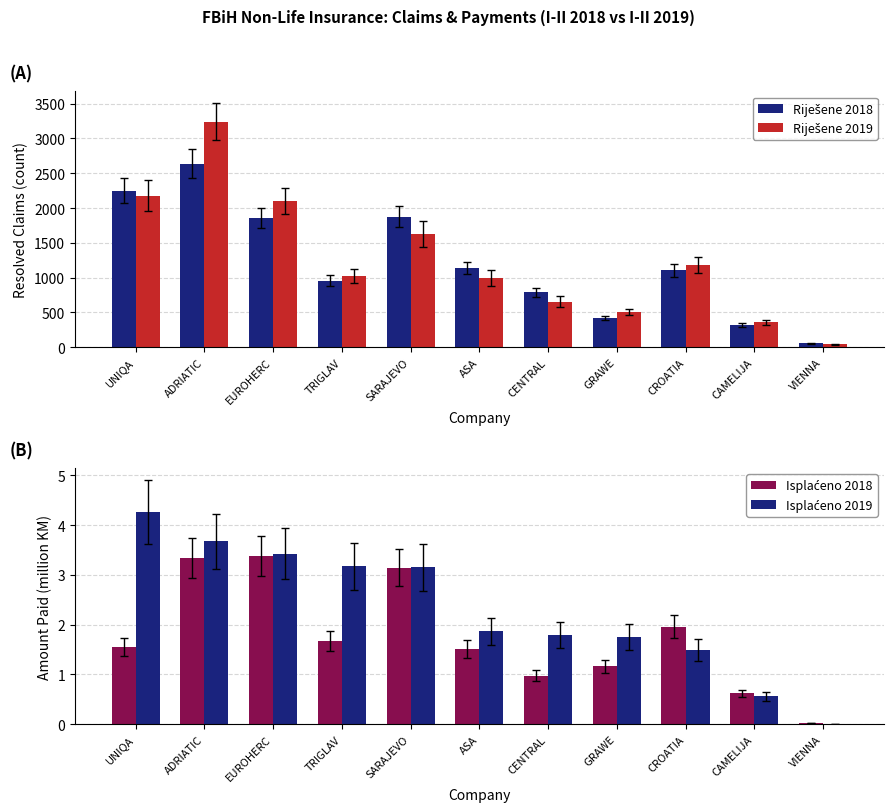

What is the maximum value shown in the chart?

3237.8